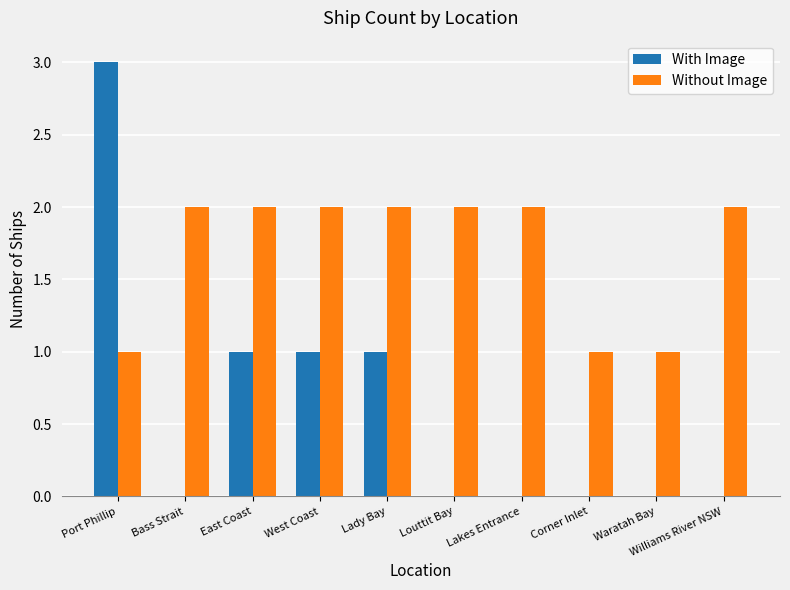

Is the value of With Image at Louttit Bay greater than the value of Without Image at Corner Inlet?

No